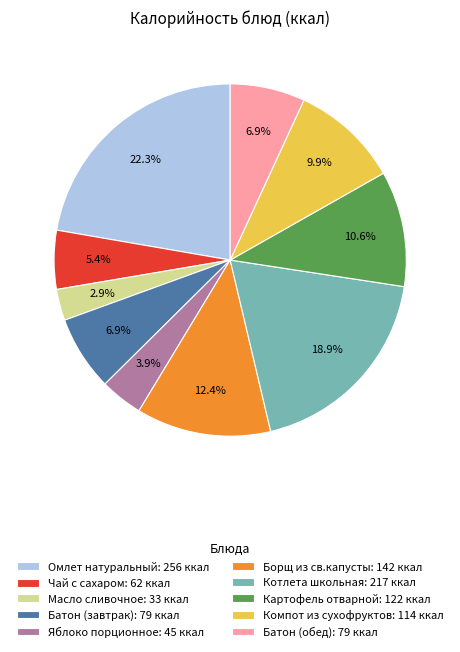

Which slice is the smallest?

Масло сливочное